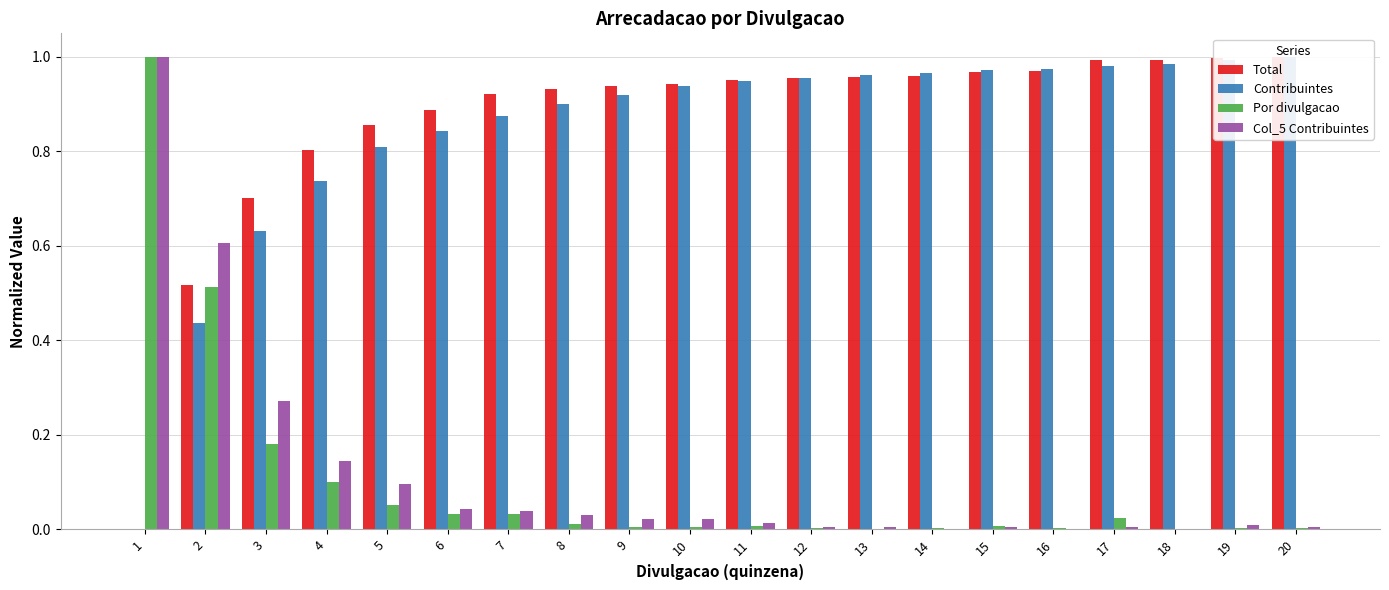

What is the greatest value displayed?

1.0